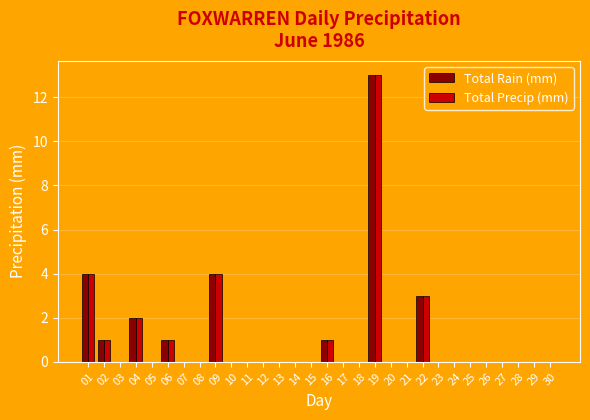

What is the maximum value shown in the chart?

13